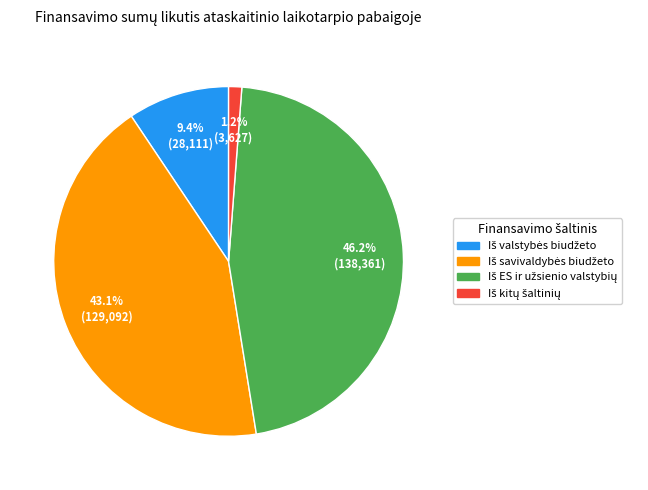

Does any single category account for the majority?

No